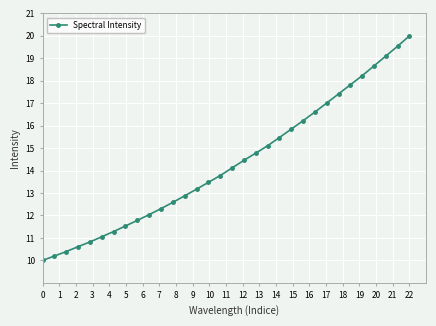

What is the maximum value shown in the chart?

20.0